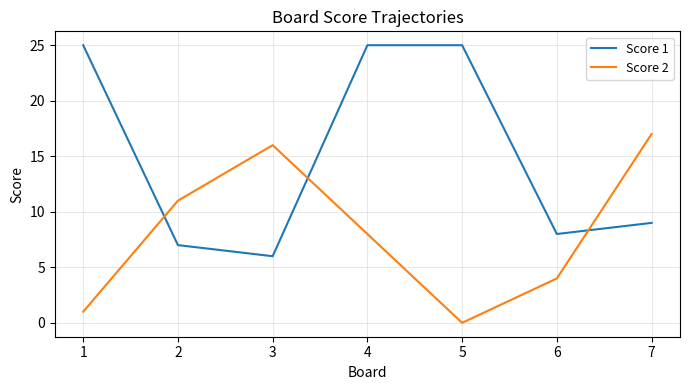

What is the sum of the Score 1 values at 7 and 3?

15